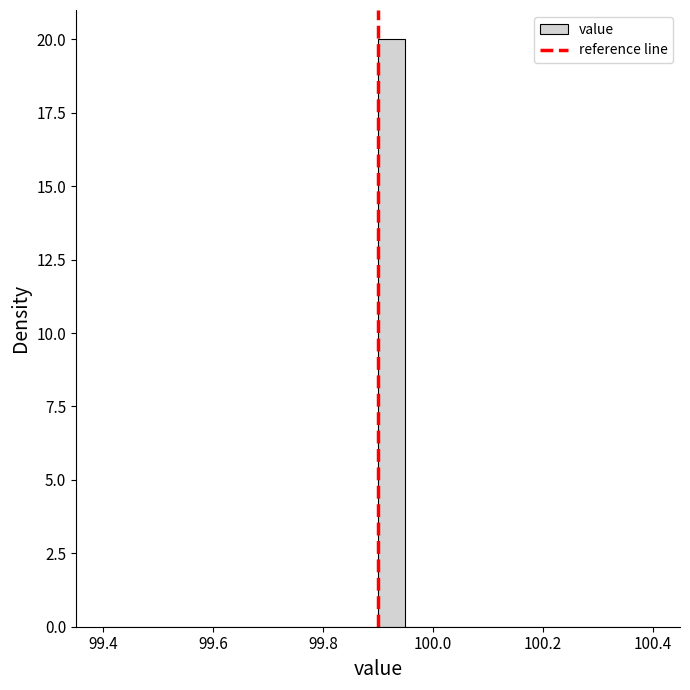

Read against the x-axis, roughly where is the centre of the tallest bar?

99.92